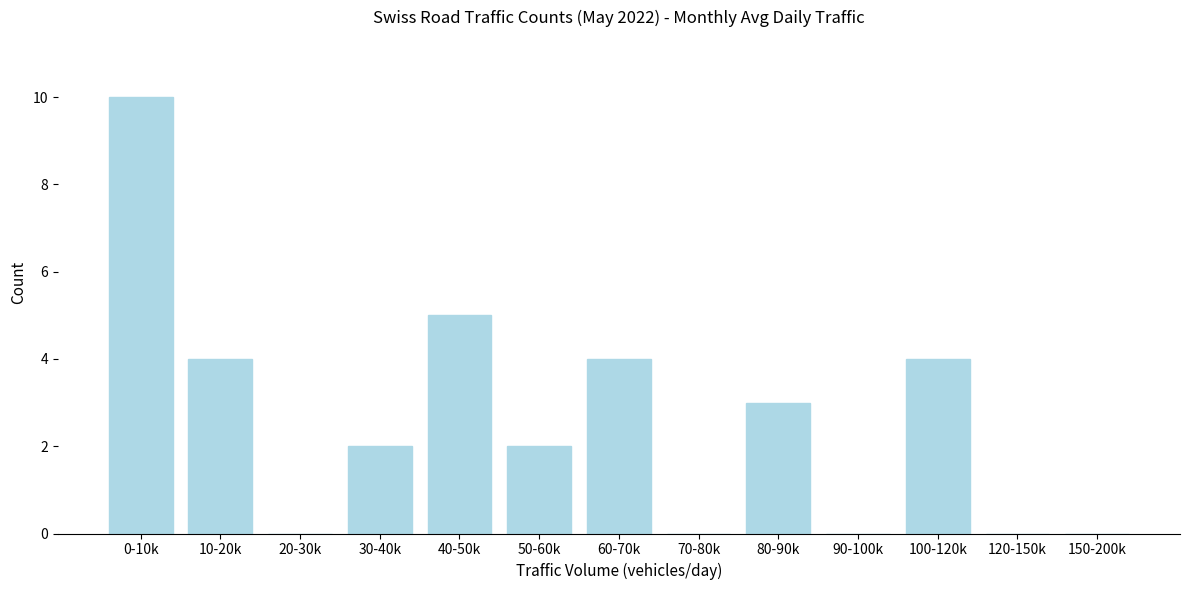

Reading left to right, list all the values displayed in this chart.

0-10k=10	10-20k=4	20-30k=0	30-40k=2	40-50k=5	50-60k=2	60-70k=4	70-80k=0	80-90k=3	90-100k=0	100-120k=4	120-150k=0	150-200k=0